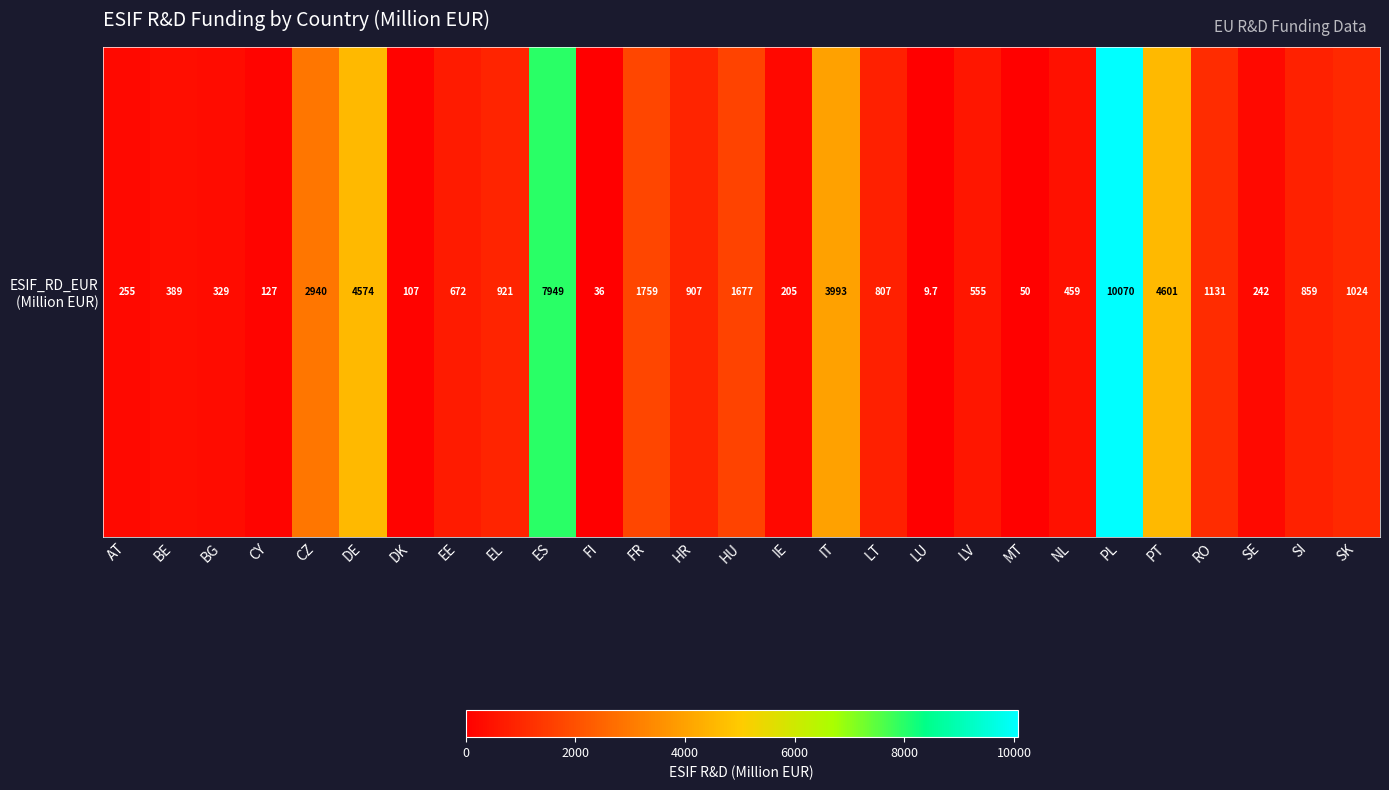

At which label does the data first exceed 807?

CZ